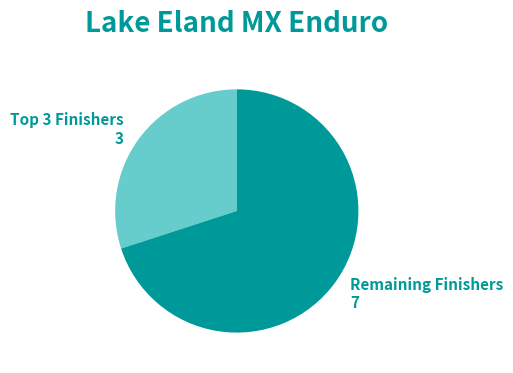

Is there a majority slice in this chart?

Yes